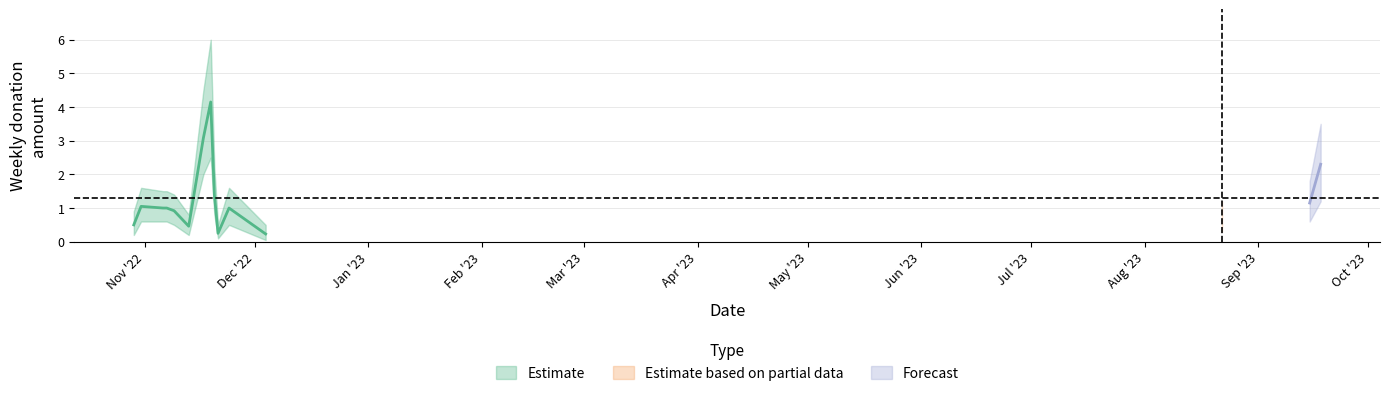

The weekly_amount series shows 1.3 at 2022-11-24. True or false?

False